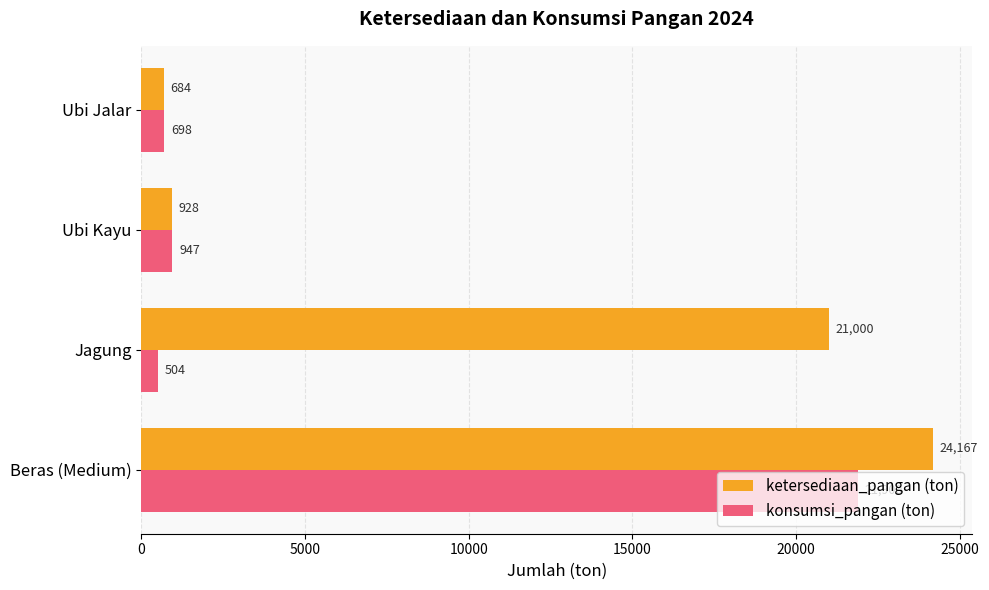

Where is ketersediaan_pangan (ton) nearest to the value 12425?

Jagung